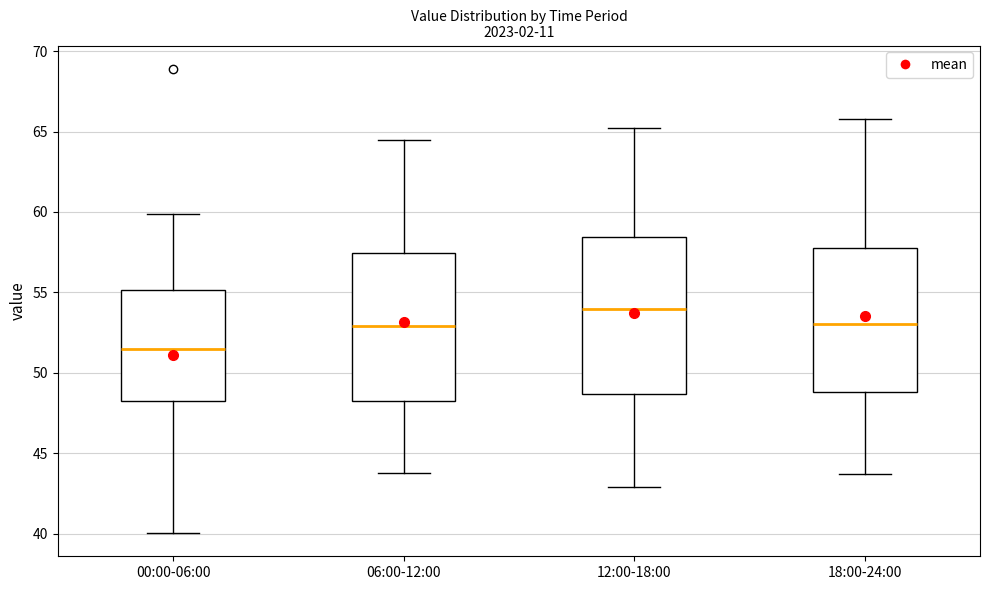

Which box is the tallest, from its lower edge to its upper edge?

12:00-18:00